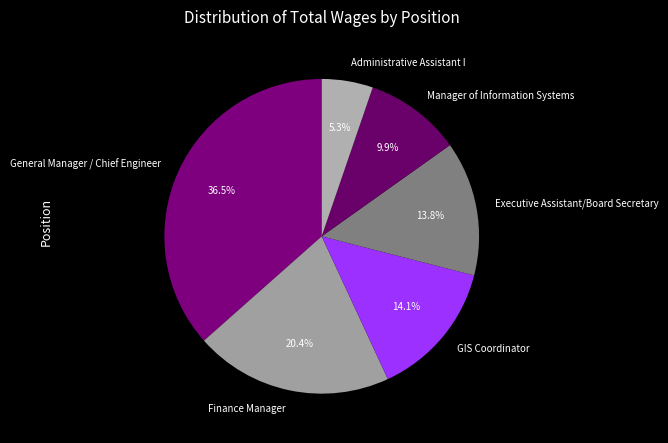

How many segments does this pie chart have?

6